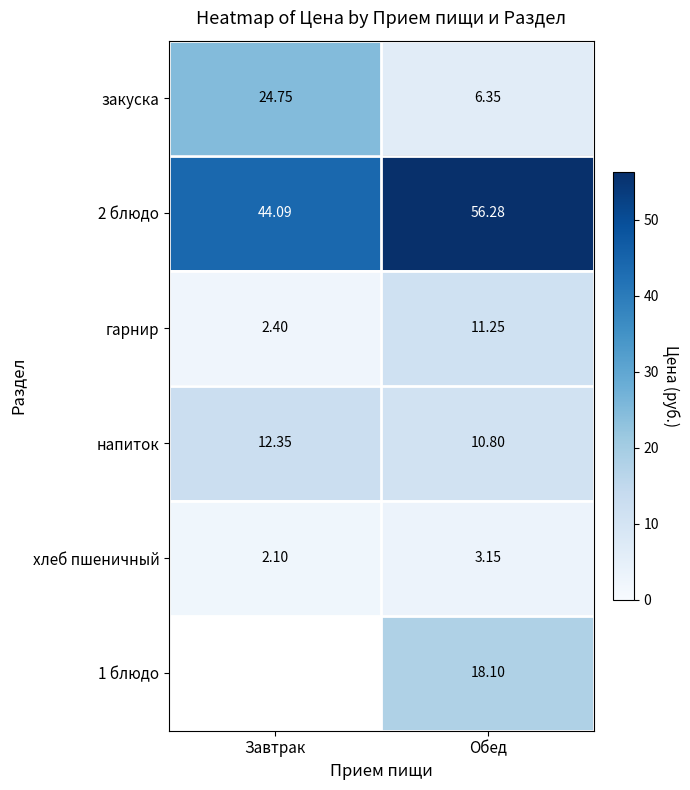

Between Завтрак and Обед, which is larger?

Завтрак